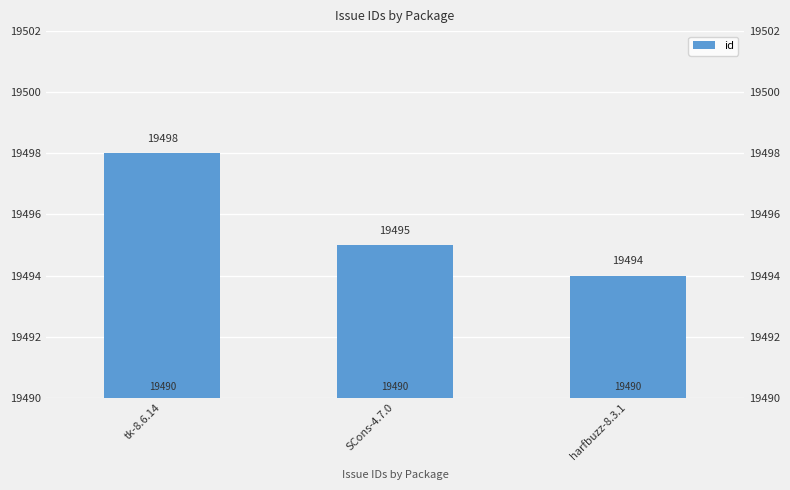

What is the change in value from SCons-4.7.0 to harfbuzz-8.3.1?

-1